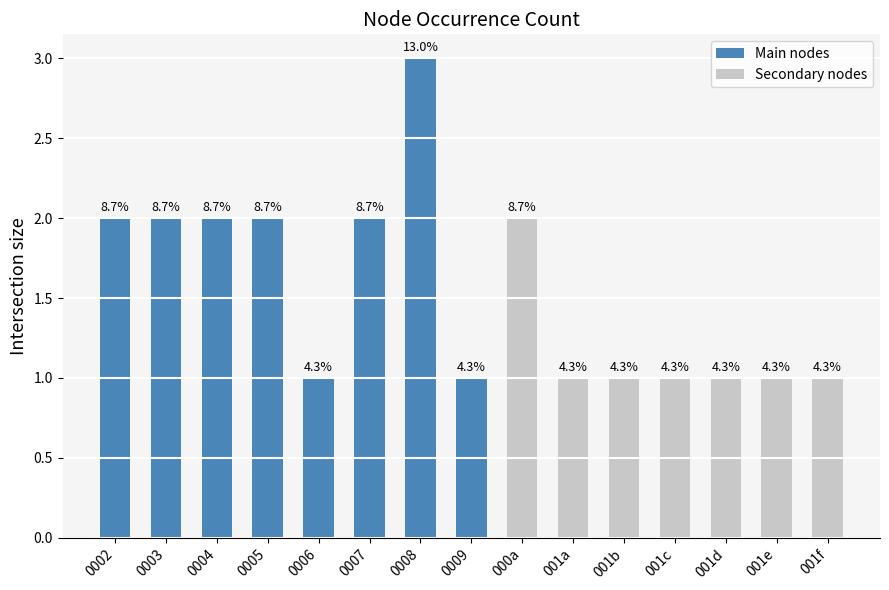

Reading right to left, extract all data points from this chart.

1	1	1	1	1	1	2	1	3	2	1	2	2	2	2